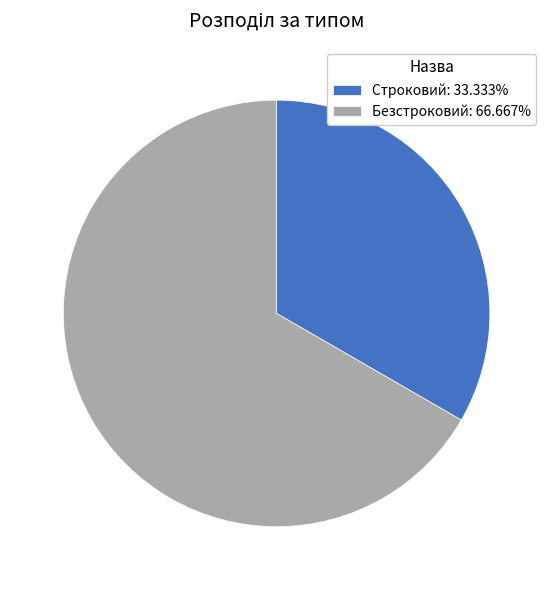

Is Строковий the majority of the pie?

No